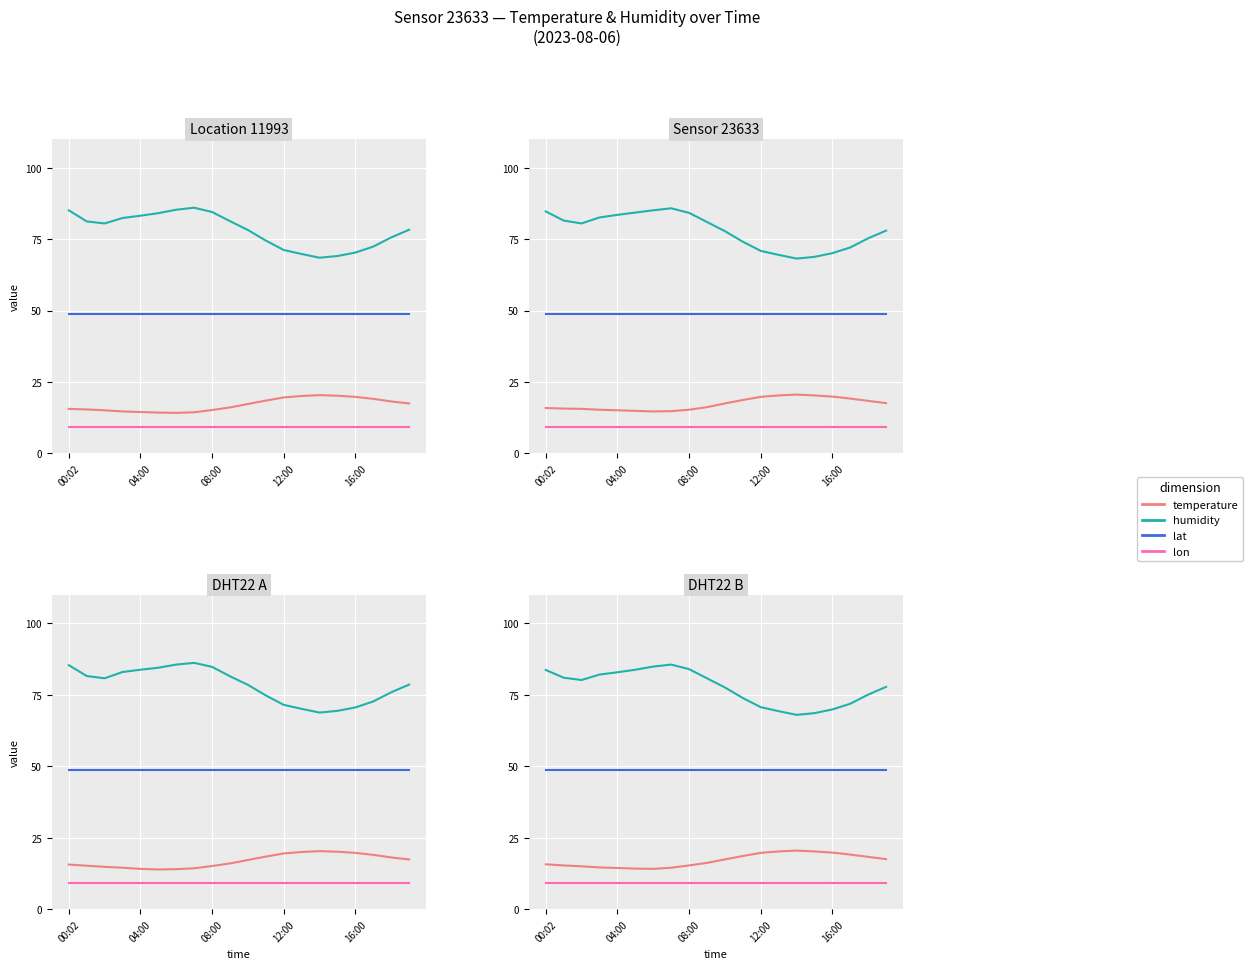

Which series has the largest total across all categories?

humidity